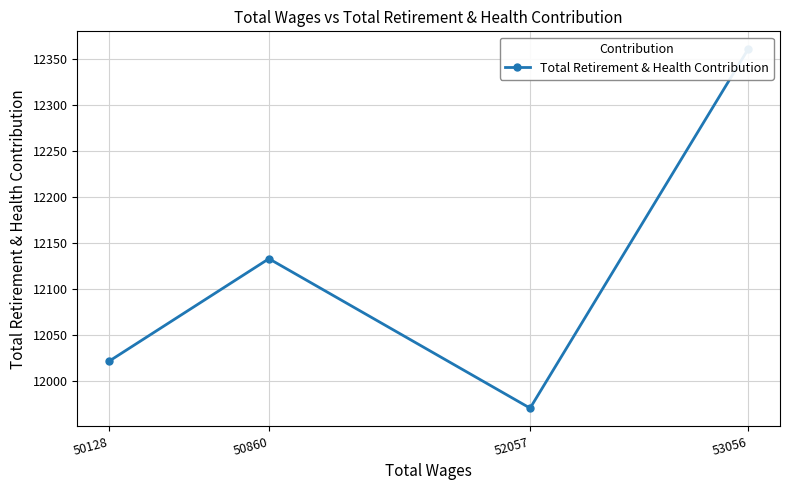

How many values are between 12022 and 12360?

3